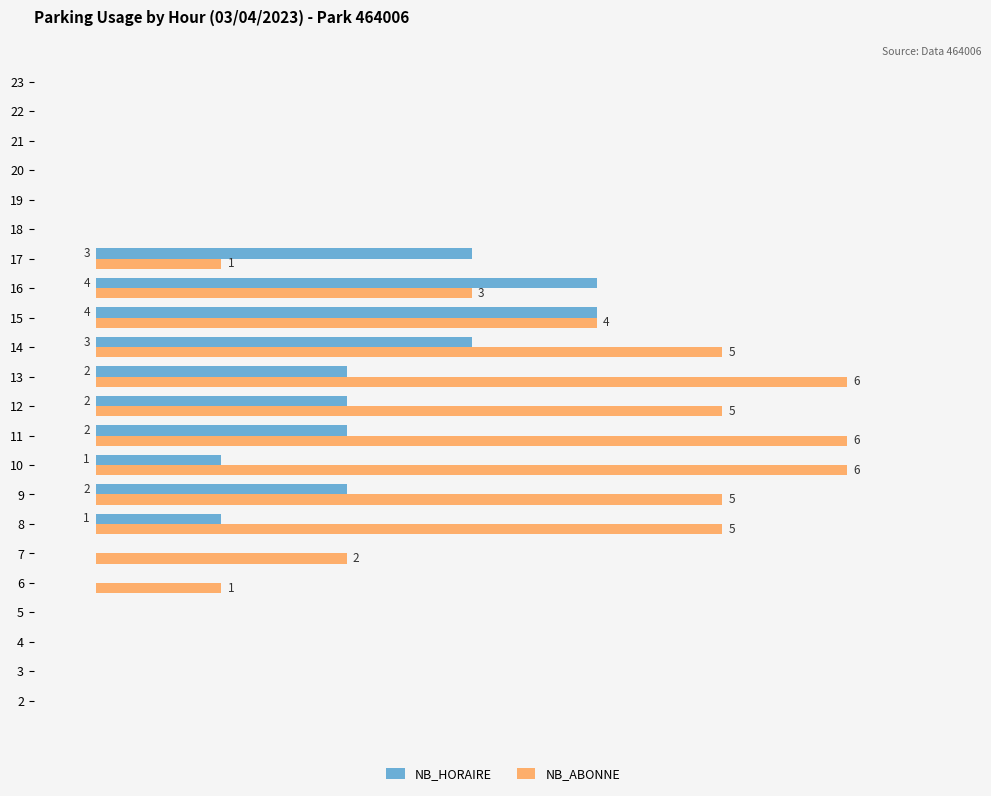

Which series has the largest total across all categories?

NB_ABONNE